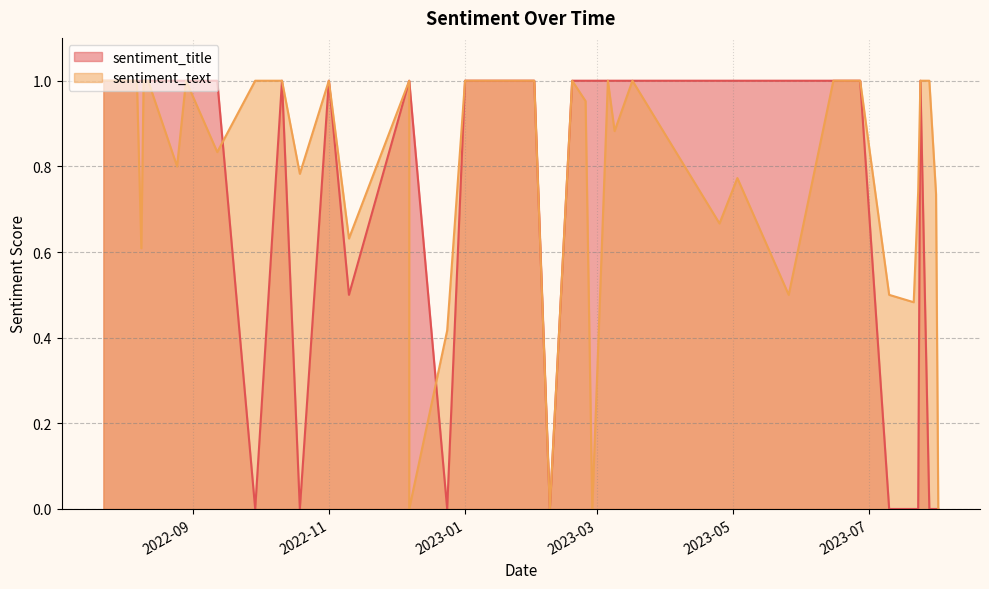

At which category does the chart reach its minimum across all series?

2023-08-01